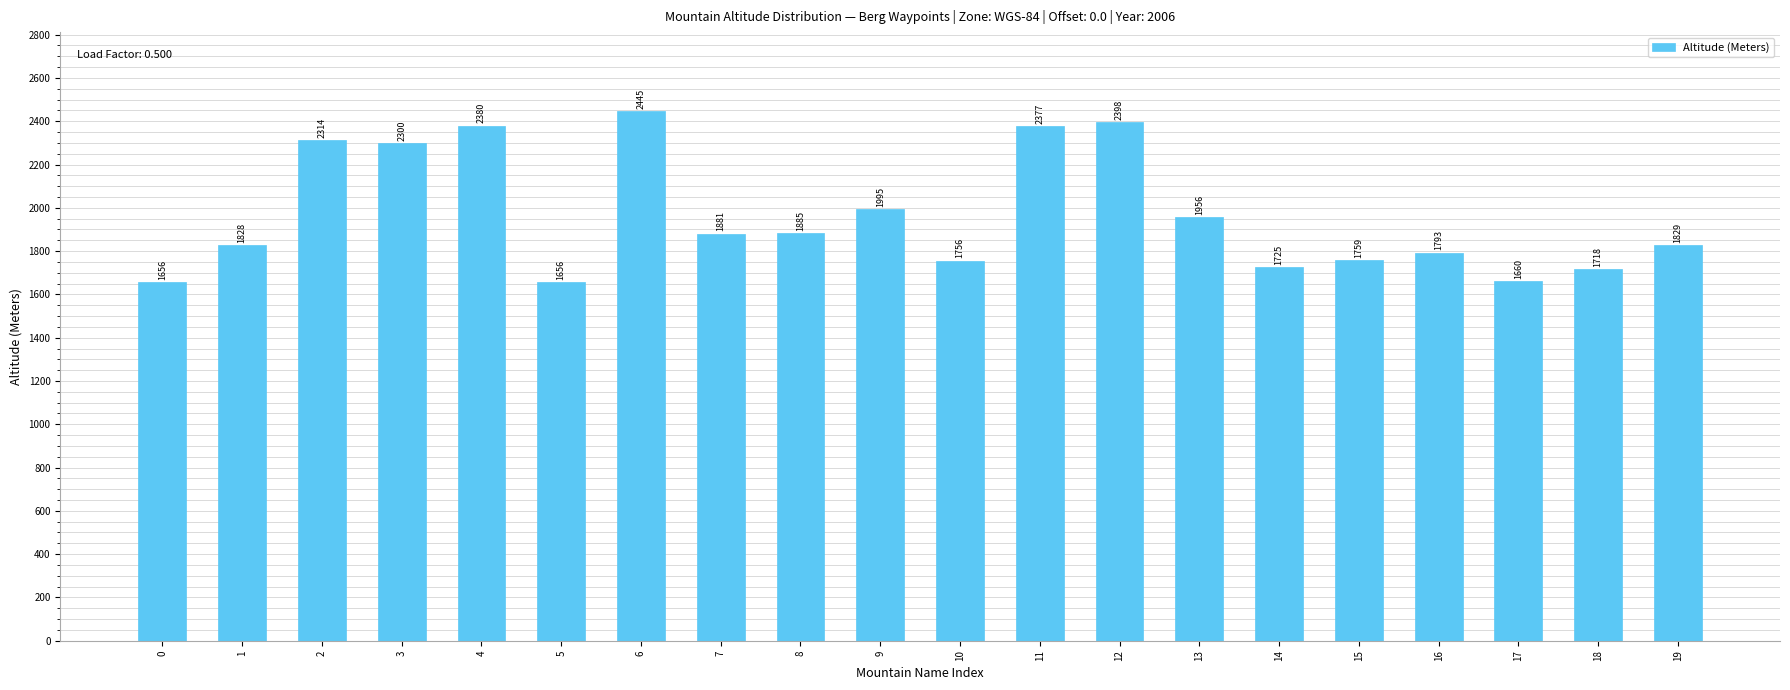

What is the value of the 9th bar from the left?

1885